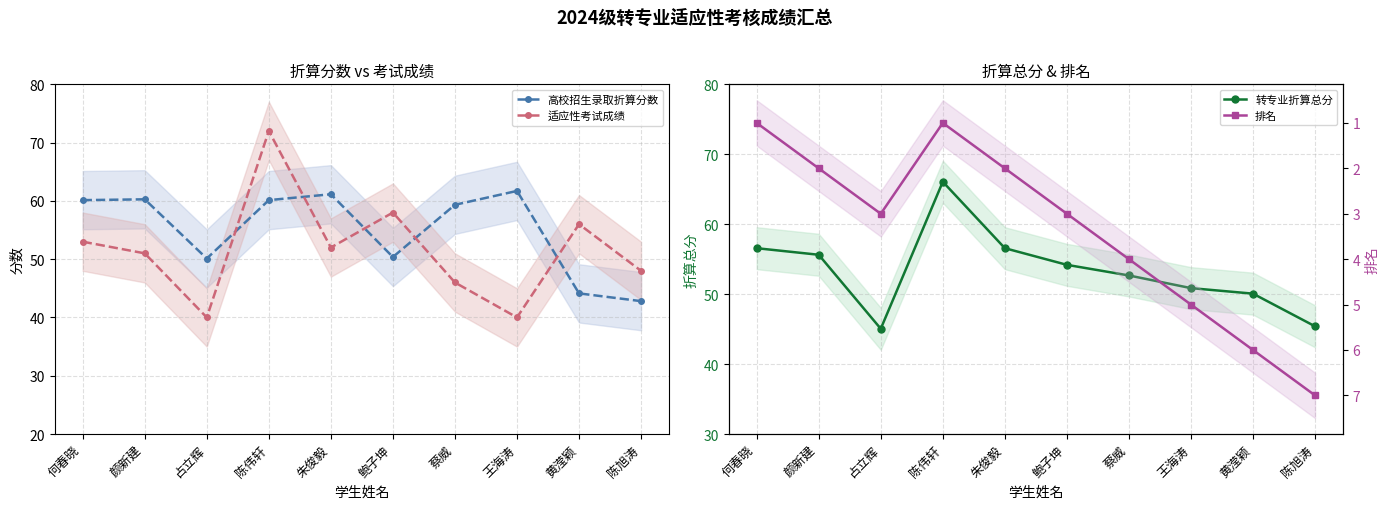

Read the 适应性考试成绩 value at 朱俊毅.

52.0